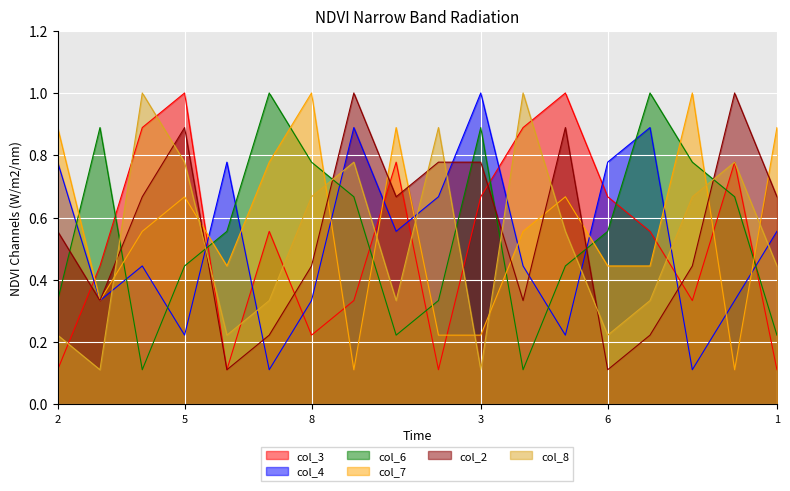

What is the spread (max minus min) of values at 3?

0.9